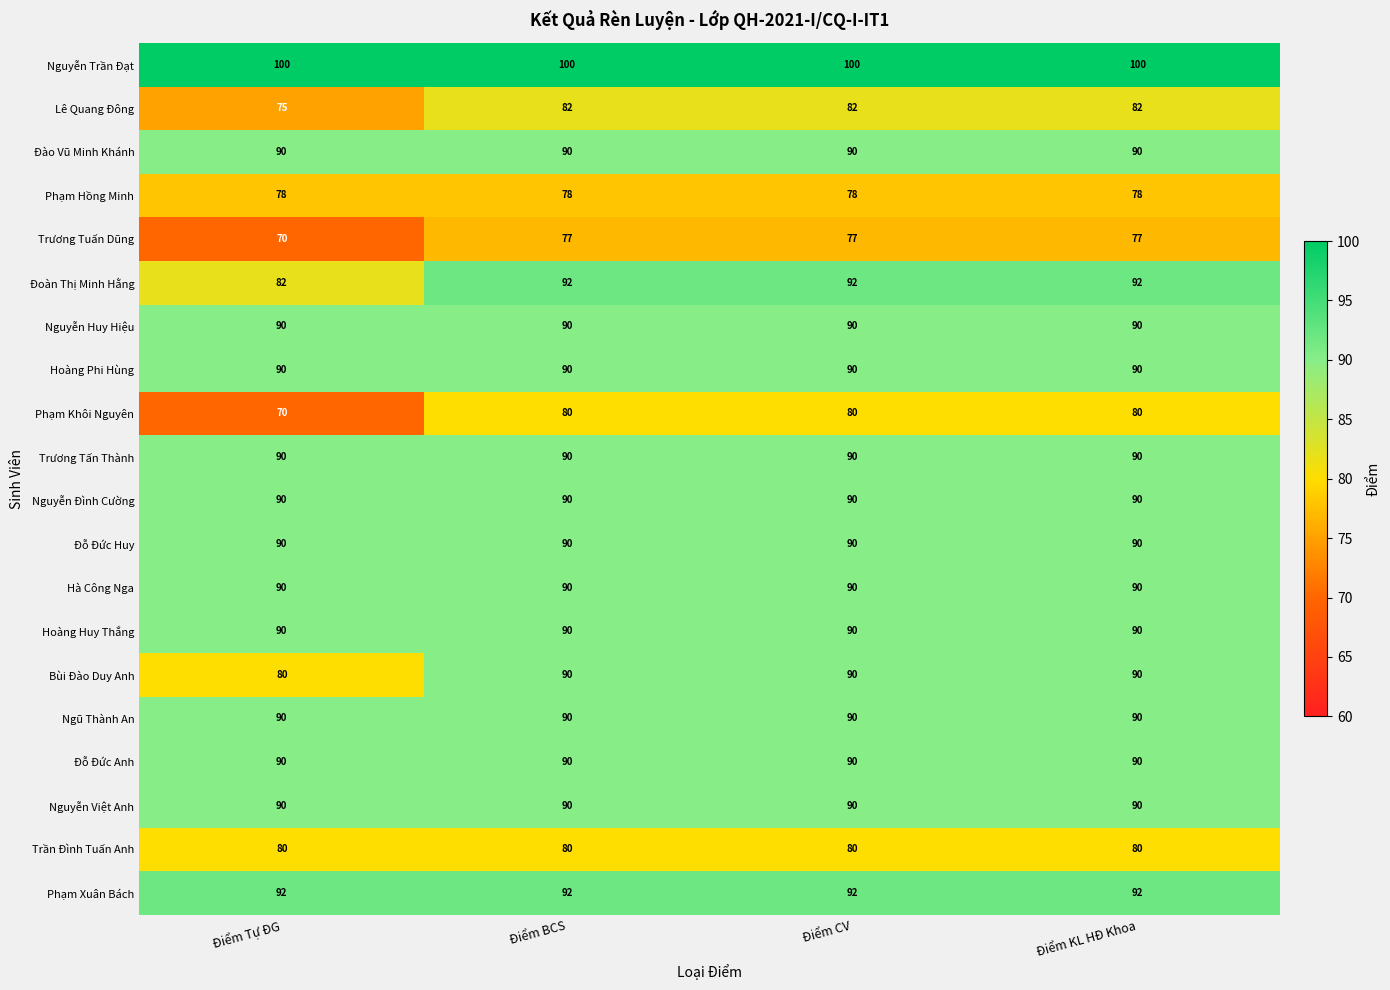

What is the sum of all Trương Tấn Thành values?

360